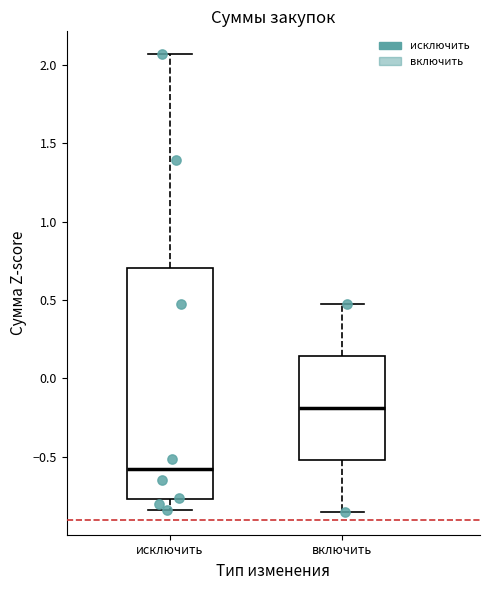

Reading left to right, read every box against the y-axis: the position of its median line, the range the box covers, and the ends of its whiskers. The values are not printed on the chart, so give them approximately, as read against the axis.

исключить: median -0.60, box -0.75 to 0.70, whiskers -0.85 to 2.05
включить: median -0.20, box -0.50 to 0.15, whiskers -0.85 to 0.45